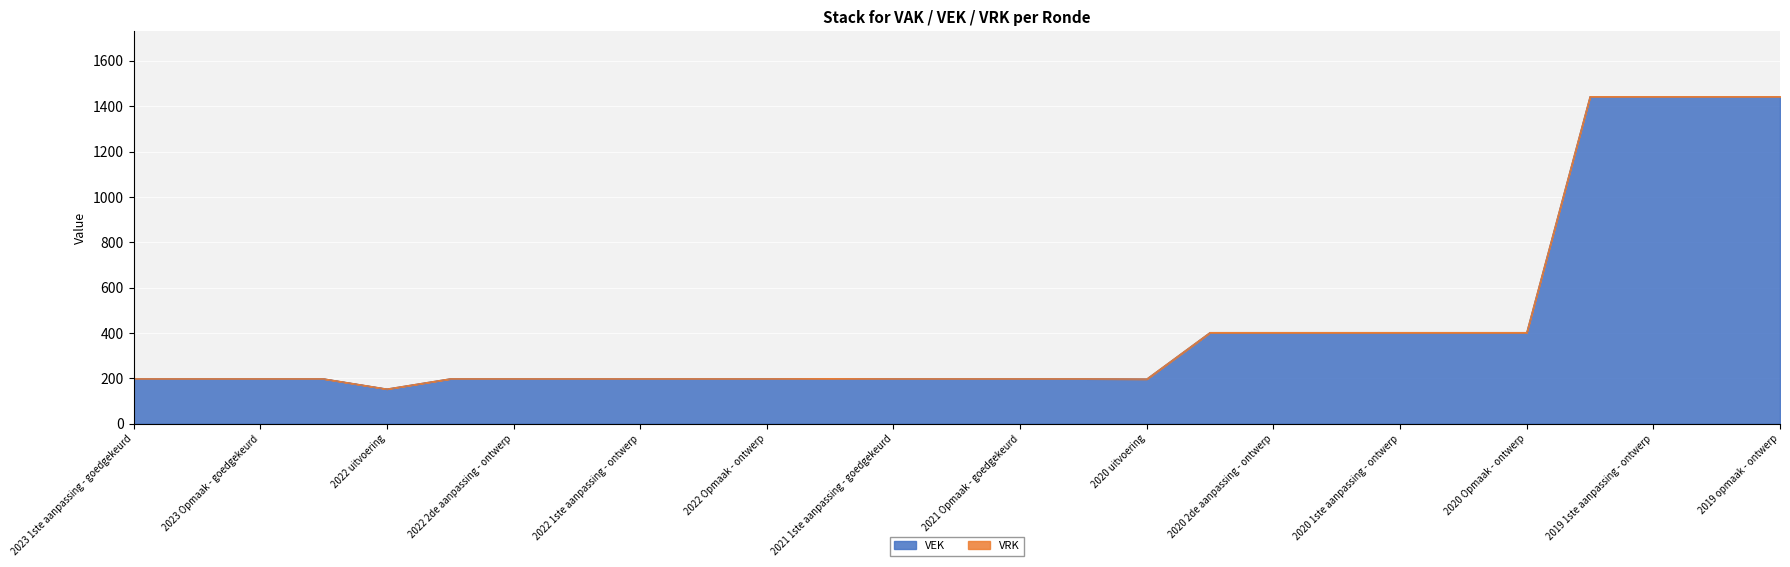

What is the minimum value for VEK?

153